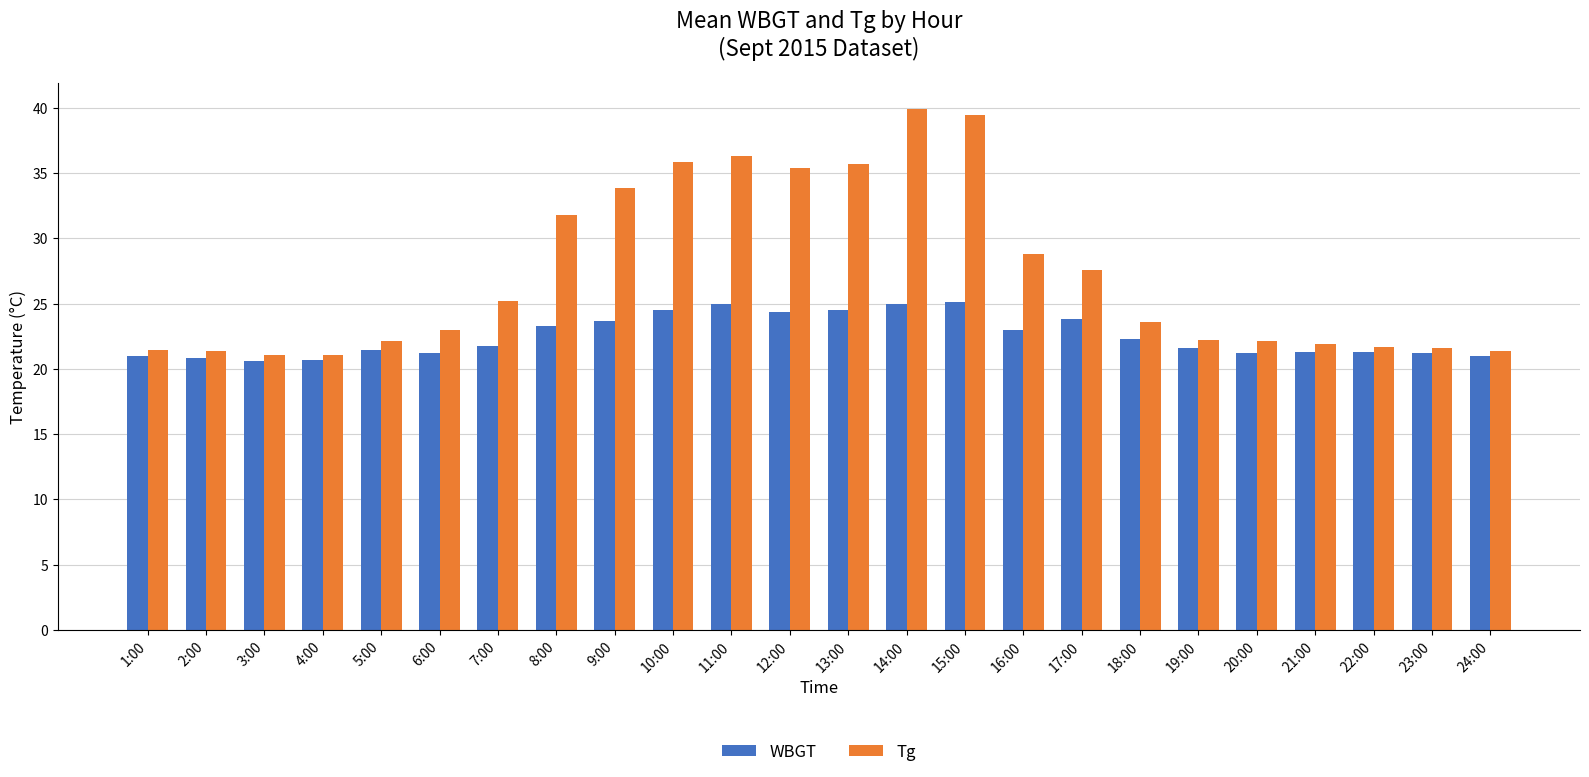

True or false: Tg has a value of 5.5 at 4:00.

False